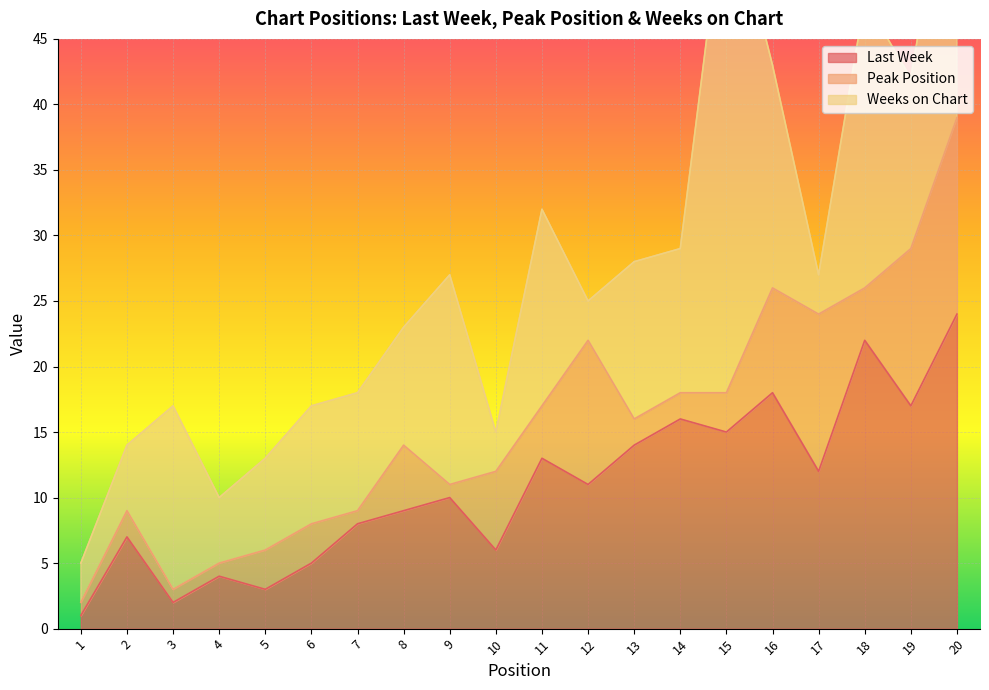

What is the difference between the maximum and second lowest values in the Last Week series?

22